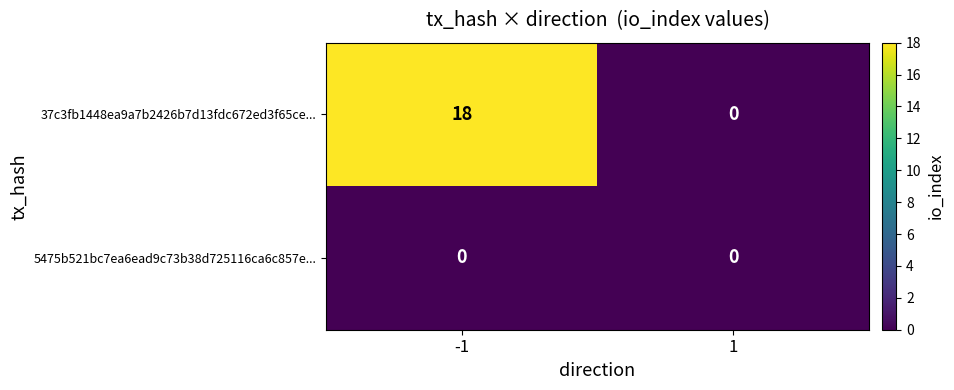

What is the difference between the maximum and minimum values in the 37c3fb1448ea9a7b2426b7d13fdc672ed3f65ce... series?

18